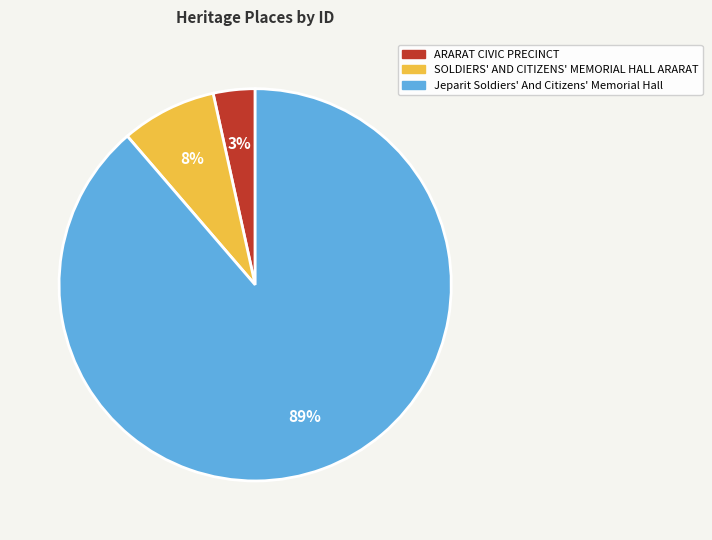

What is the ratio of the value at ARARAT CIVIC PRECINCT to the value at SOLDIERS' AND CITIZENS' MEMORIAL HALL ARARAT?

0.4